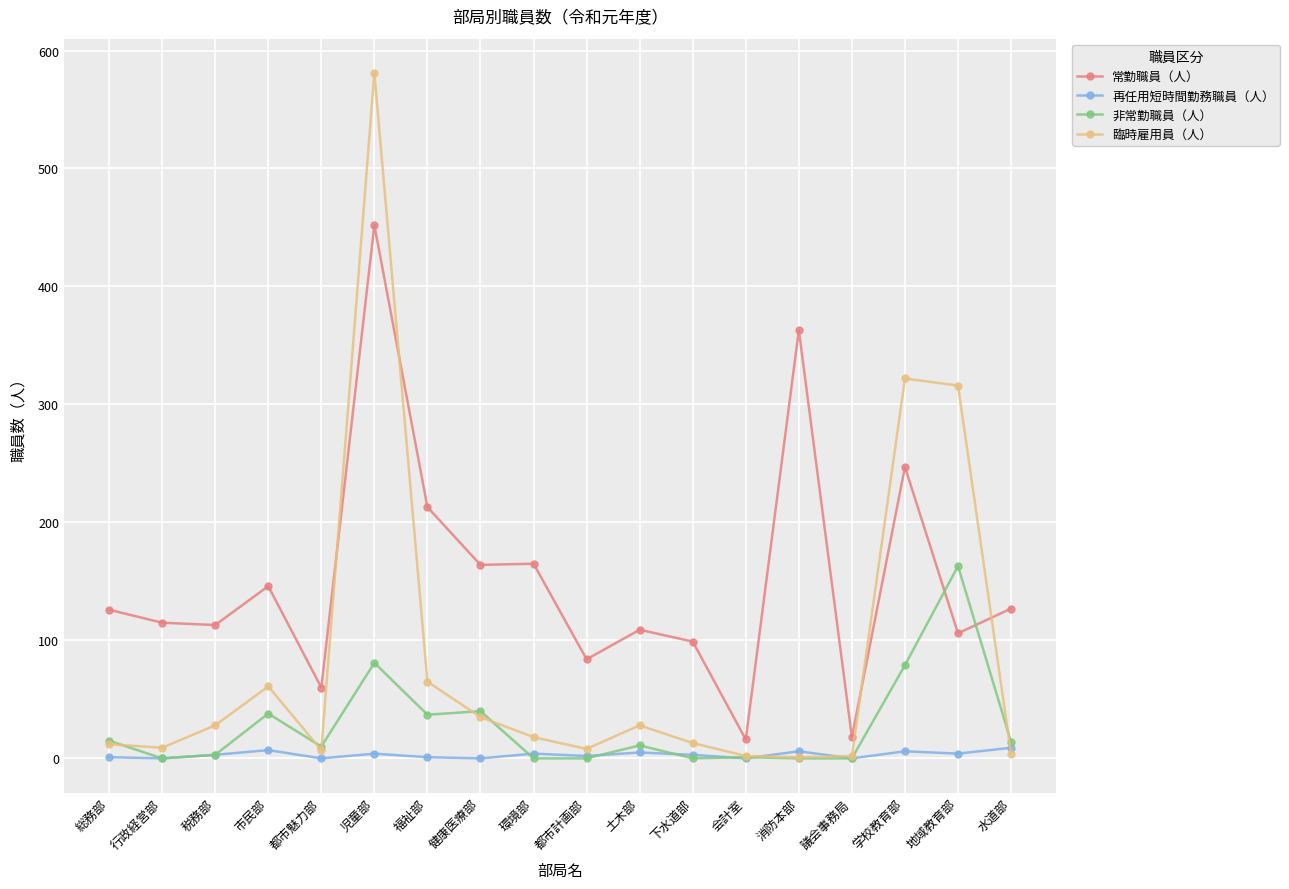

Is it true that 常勤職員（人） equals 165 at 環境部?

True